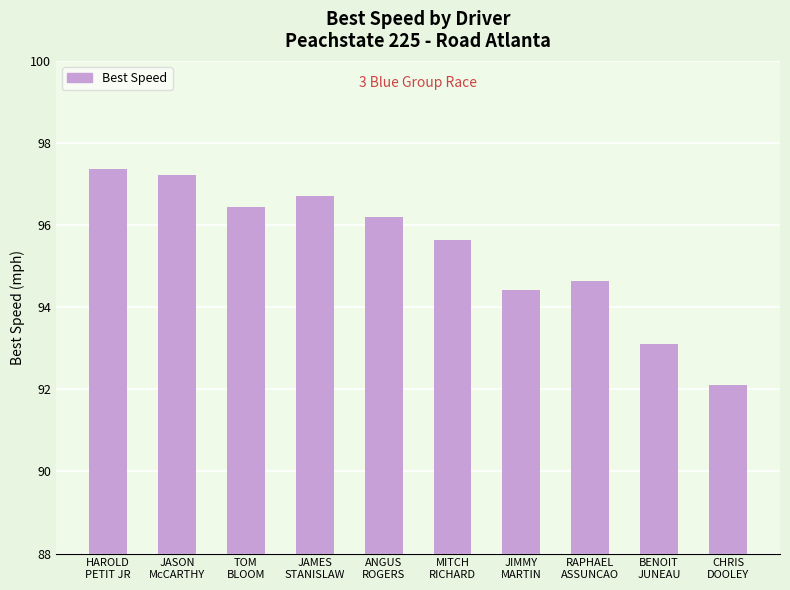

Approximately how many times larger is the value at CHRIS
DOOLEY compared to ANGUS
ROGERS?

1.0